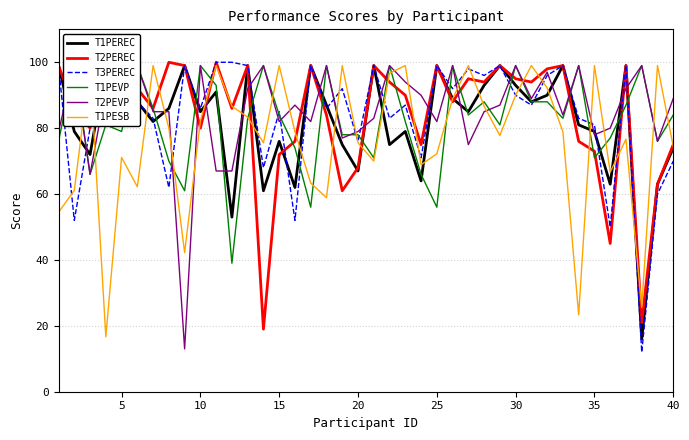

What is the maximum value for T2PEREC?

100